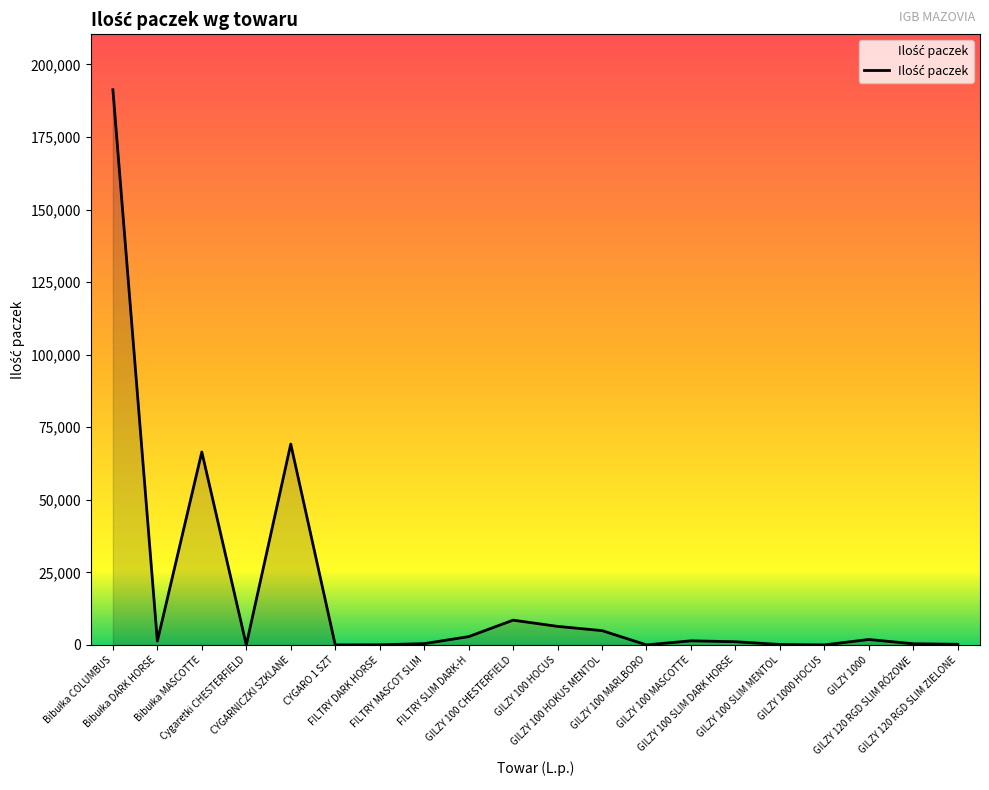

What is the difference between the maximum and minimum values?

191269